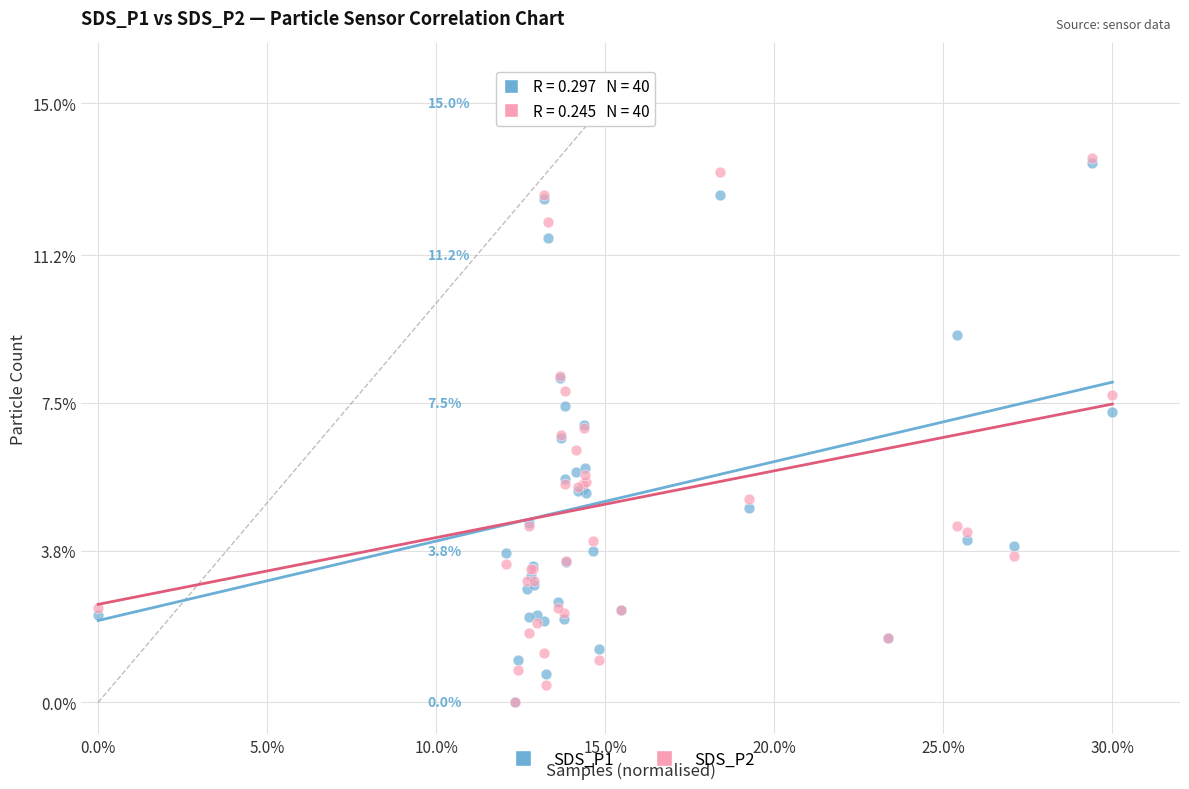

What are all the series names shown in the legend?

SDS_P1, SDS_P2